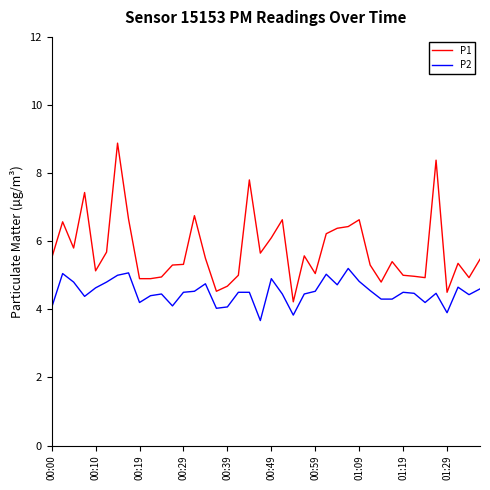

What is the difference between the second highest and second lowest values in the P1 series?

3.9